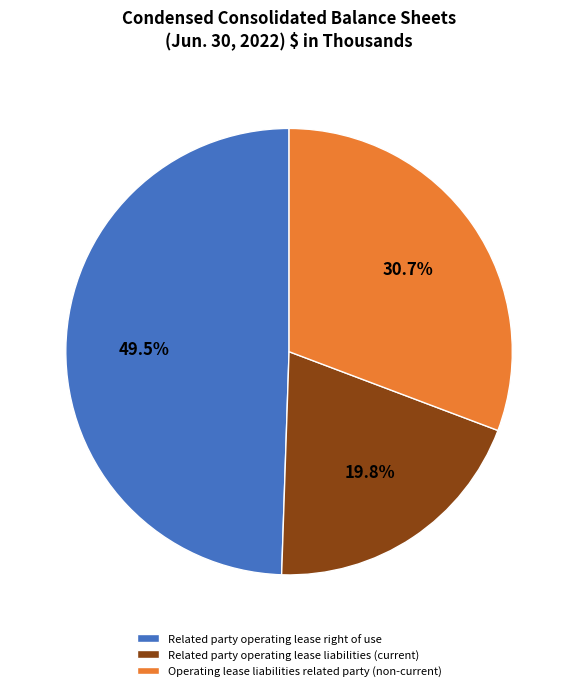

Rank the categories by value from highest to lowest.

Related party operating lease right of use, Operating lease liabilities related party (non-current), Related party operating lease liabilities (current)